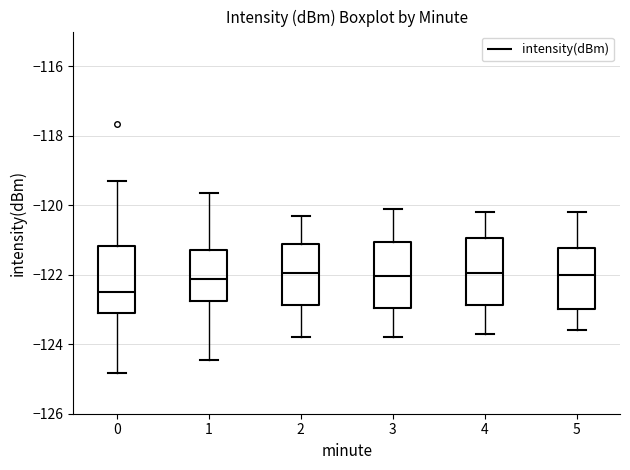

Reading left to right, read every box against the y-axis: the position of its median line, the range the box covers, and the ends of its whiskers. The values are not printed on the chart, so give them approximately, as read against the axis.

0: median -122.4, box -123.0 to -121.2, whiskers -124.8 to -119.2
1: median -122.2, box -122.8 to -121.2, whiskers -124.4 to -119.6
2: median -122.0, box -122.8 to -121.2, whiskers -123.8 to -120.2
3: median -122.0, box -123.0 to -121.0, whiskers -123.8 to -120.0
4: median -122.0, box -122.8 to -121.0, whiskers -123.6 to -120.2
5: median -122.0, box -123.0 to -121.2, whiskers -123.6 to -120.2